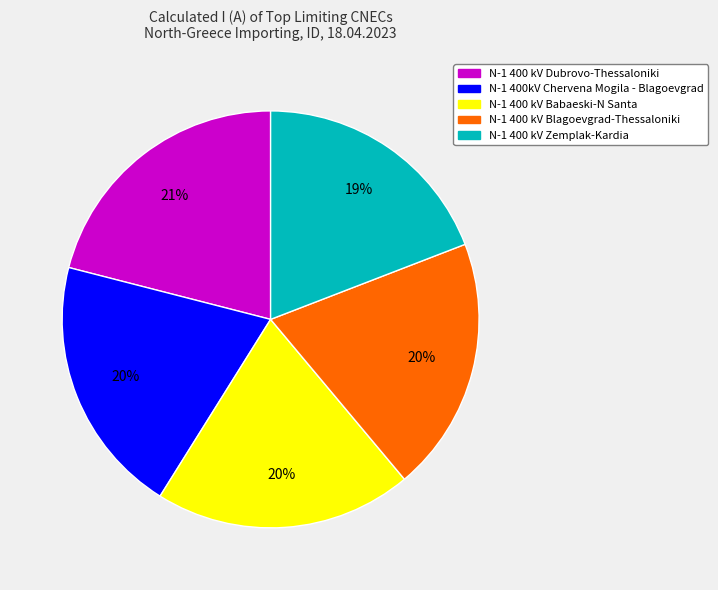

Does N-1 400 kV Dubrovo-Thessaloniki represent more than half of the total?

No